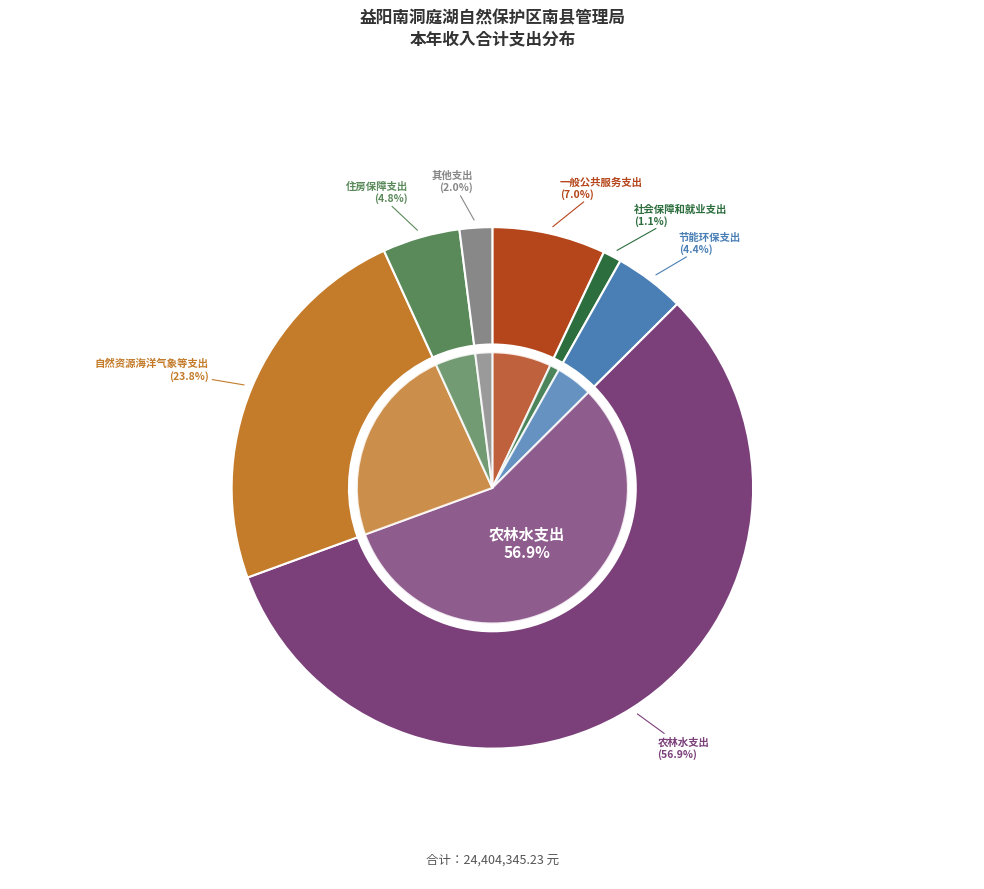

What is the largest slice in the pie chart?

农林水支出